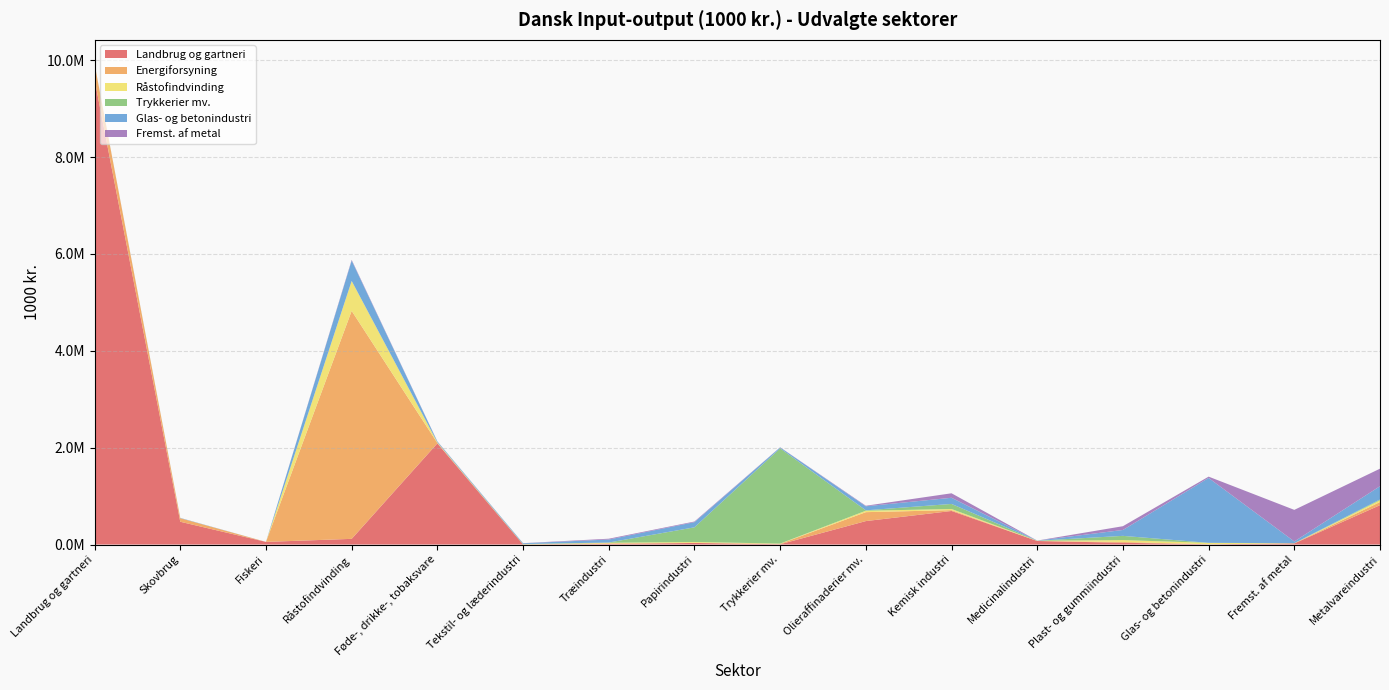

Reading right to left, list all the values displayed in this chart.

Landbrug og gartneri: Metalvareindustri=813805.6	Fremst. af metal=23237.5	Glas- og betonindustri=4798.7	Plast- og gummiindustri=37088.9	Medicinalindustri=73419.7	Kemisk industri=693286.2	Olieraffinaderier mv.=484652.0	Trykkerier mv.=6094.6	Papirindustri=33301.2	Træindustri=11262.9	Tekstil- og læderindustri=1925.2	Føde-, drikke-, tobaksvare=2089363.7	Råstofindvinding=117718.9	Fiskeri=55005.7	Skovbrug=470705.8	Landbrug og gartneri=9601409.0
Energiforsyning: Metalvareindustri=64148.3	Fremst. af metal=1753.2	Glas- og betonindustri=1495.1	Plast- og gummiindustri=16150.6	Medicinalindustri=145.5	Kemisk industri=17332.7	Olieraffinaderier mv.=184318.3	Trykkerier mv.=8675.8	Papirindustri=2766.0	Træindustri=13838.7	Tekstil- og læderindustri=1994.4	Føde-, drikke-, tobaksvare=7769.3	Råstofindvinding=4707748.5	Fiskeri=17.3	Skovbrug=73668.5	Landbrug og gartneri=319814.5
Råstofindvinding: Metalvareindustri=36221.7	Fremst. af metal=957.8	Glas- og betonindustri=28684.0	Plast- og gummiindustri=38960.7	Medicinalindustri=4492.0	Kemisk industri=23256.9	Olieraffinaderier mv.=29720.3	Trykkerier mv.=5202.6	Papirindustri=17166.2	Træindustri=11093.2	Tekstil- og læderindustri=1198.7	Føde-, drikke-, tobaksvare=9965.0	Råstofindvinding=617688.4	Fiskeri=7.1	Skovbrug=50.6	Landbrug og gartneri=1204.9
Trykkerier mv.: Metalvareindustri=16478.2	Fremst. af metal=2497.5	Glas- og betonindustri=354.4	Plast- og gummiindustri=87279.7	Medicinalindustri=458.1	Kemisk industri=104739.3	Olieraffinaderier mv.=8067.1	Trykkerier mv.=1966073.0	Papirindustri=302548.4	Træindustri=5601.9	Tekstil- og læderindustri=6436.6	Føde-, drikke-, tobaksvare=5294.0	Råstofindvinding=44.6	Fiskeri=29.1	Skovbrug=42.2	Landbrug og gartneri=437.9
Glas- og betonindustri: Metalvareindustri=274420.9	Fremst. af metal=35374.9	Glas- og betonindustri=1340145.2	Plast- og gummiindustri=121684.3	Medicinalindustri=2783.2	Kemisk industri=127375.2	Olieraffinaderier mv.=83647.4	Trykkerier mv.=20079.2	Papirindustri=106299.4	Træindustri=61979.6	Tekstil- og læderindustri=14674.4	Føde-, drikke-, tobaksvare=14734.0	Råstofindvinding=420804.0	Fiskeri=36.4	Skovbrug=5972.2	Landbrug og gartneri=1598.6
Fremst. af metal: Metalvareindustri=361643.4	Fremst. af metal=652252.9	Glas- og betonindustri=26928.4	Plast- og gummiindustri=77760.1	Medicinalindustri=680.8	Kemisk industri=92547.6	Olieraffinaderier mv.=11019.4	Trykkerier mv.=2583.9	Papirindustri=13476.2	Træindustri=16726.9	Tekstil- og læderindustri=2549.1	Føde-, drikke-, tobaksvare=3545.0	Råstofindvinding=14323.2	Fiskeri=8.3	Skovbrug=21.9	Landbrug og gartneri=656.0